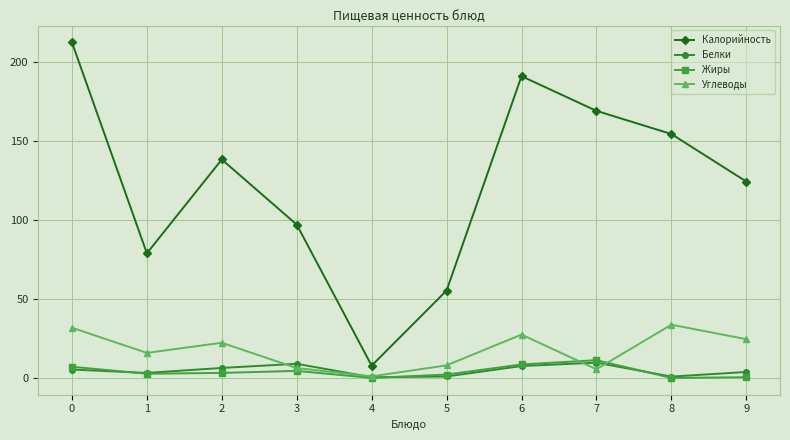

Does the chart display data point markers on the line(s)?

Yes